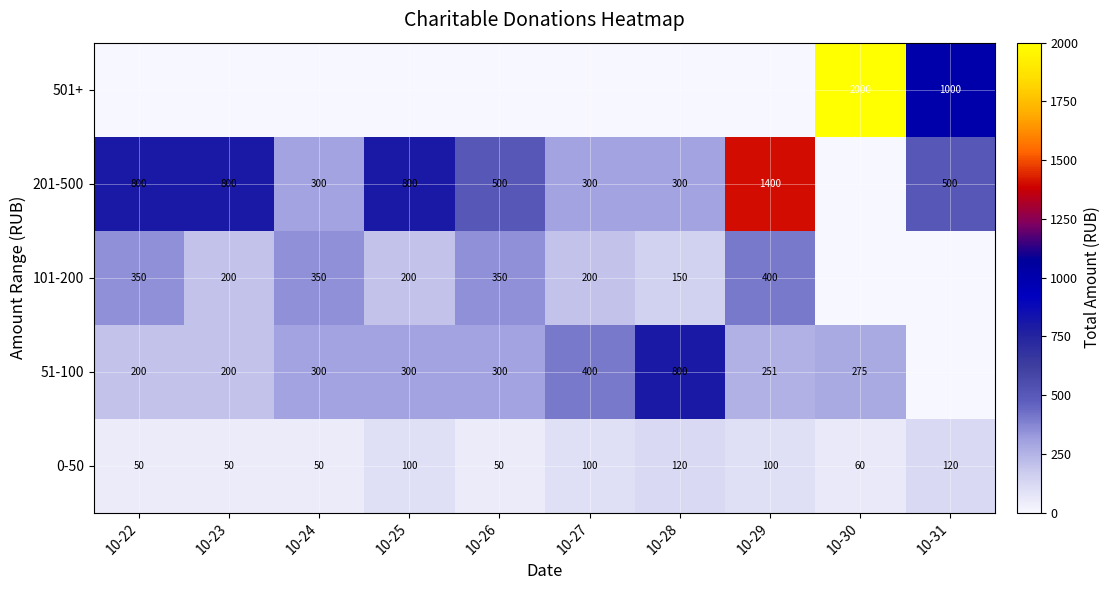

What is the difference between the 201-500 values at 10-24 and 10-25?

500